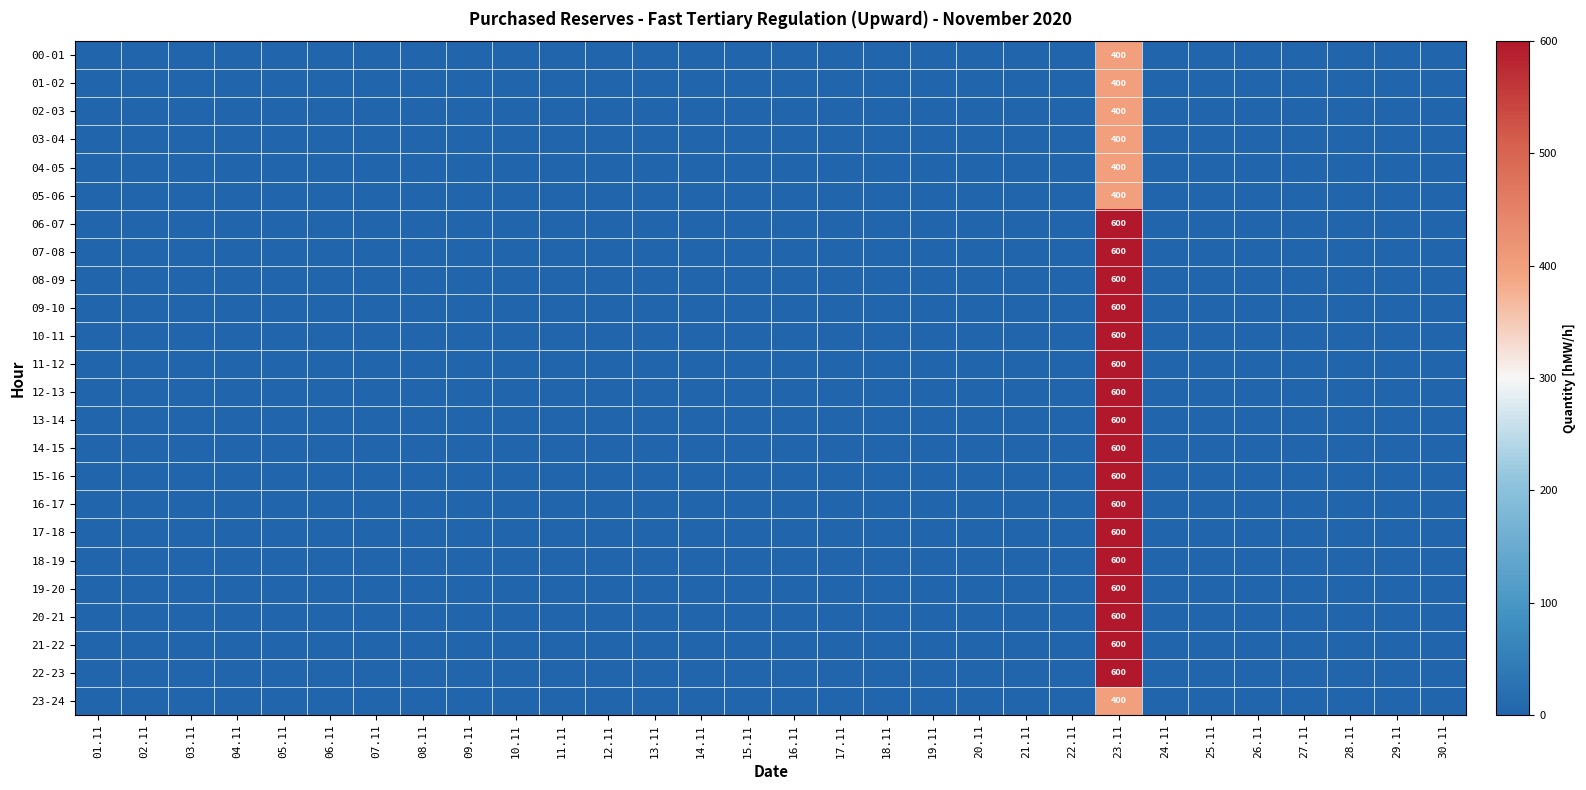

Between 21.11 and 27.11, which series saw the biggest shift?

00-01